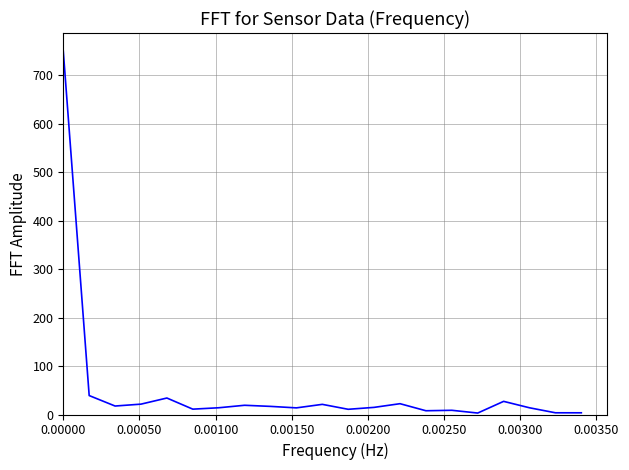

What is the difference between the maximum and second lowest values?

746.6